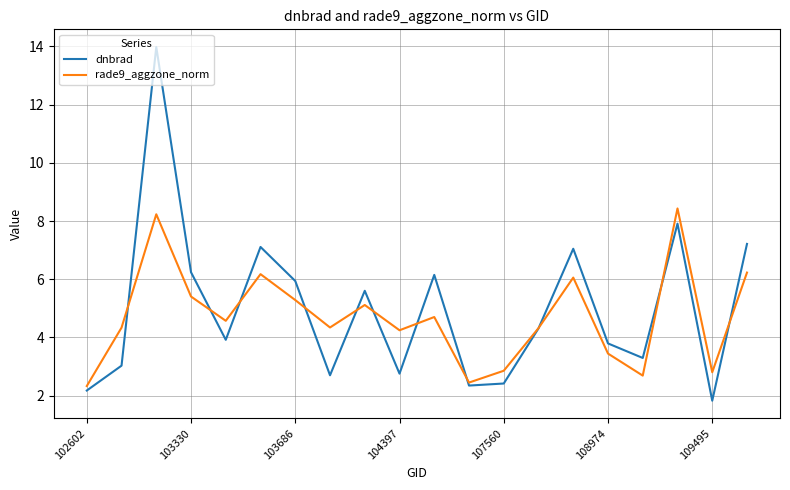

What is the smallest value displayed?

1.8